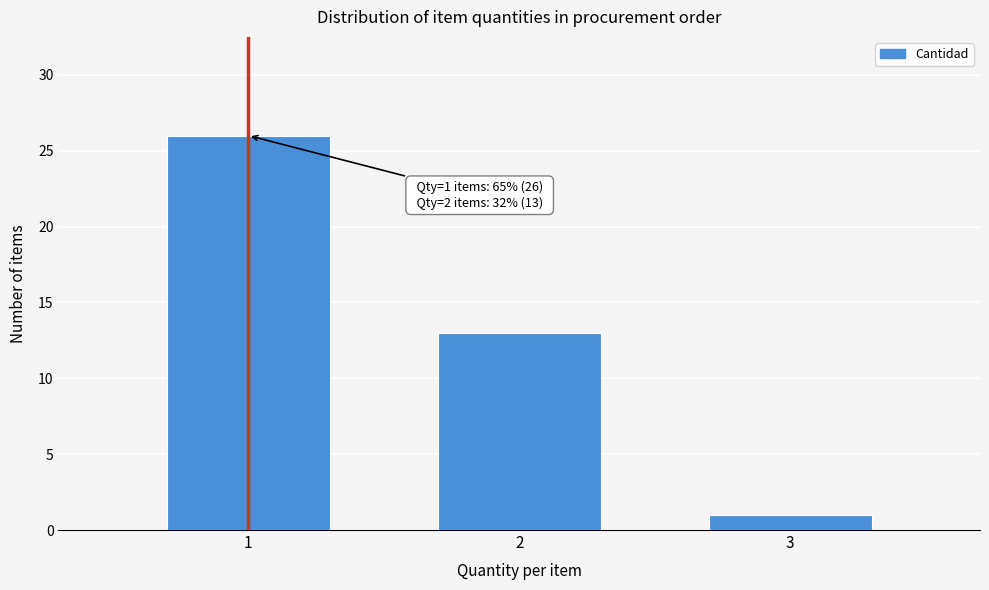

Reading right to left, list all the values displayed in this chart.

1	13	26